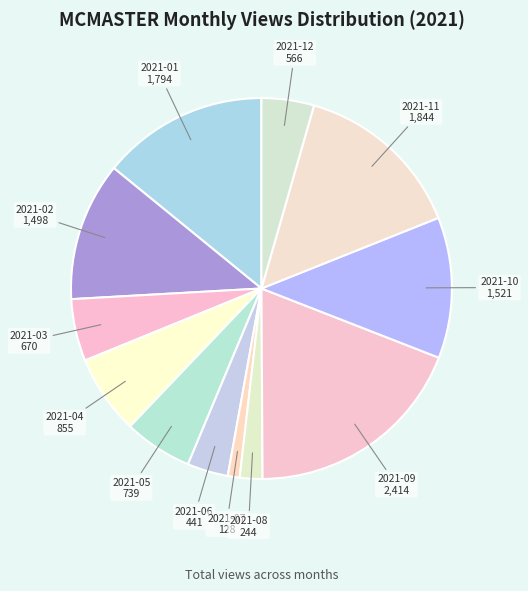

Which has a higher value, 2021-06 or 2021-03?

2021-03